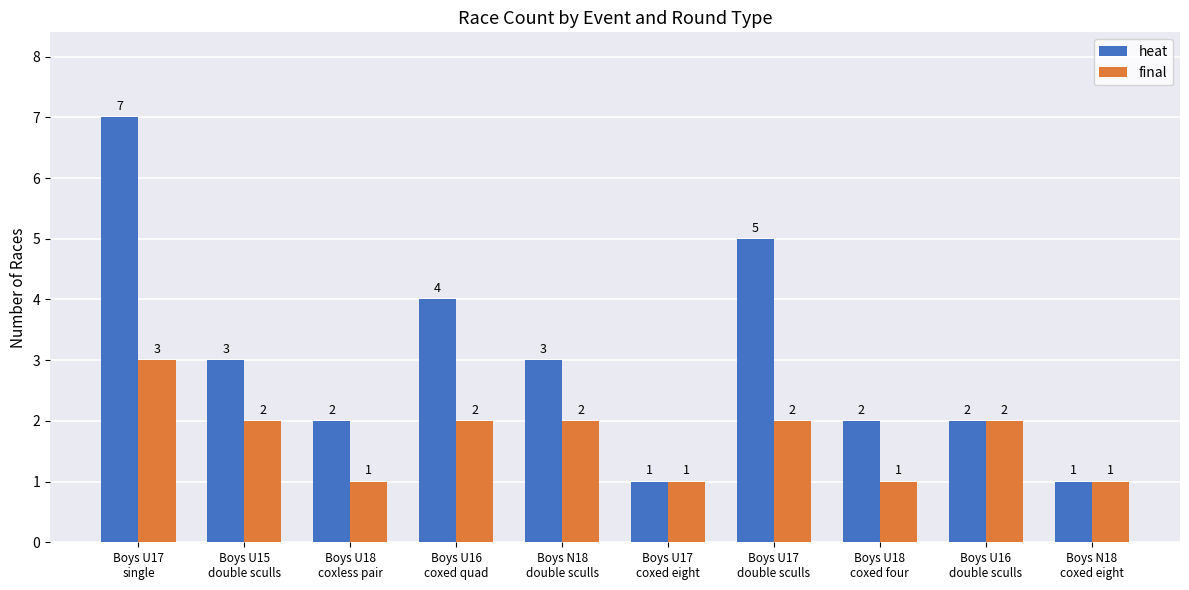

True or false: heat has a value of 2 at Boys U18
coxed four.

True